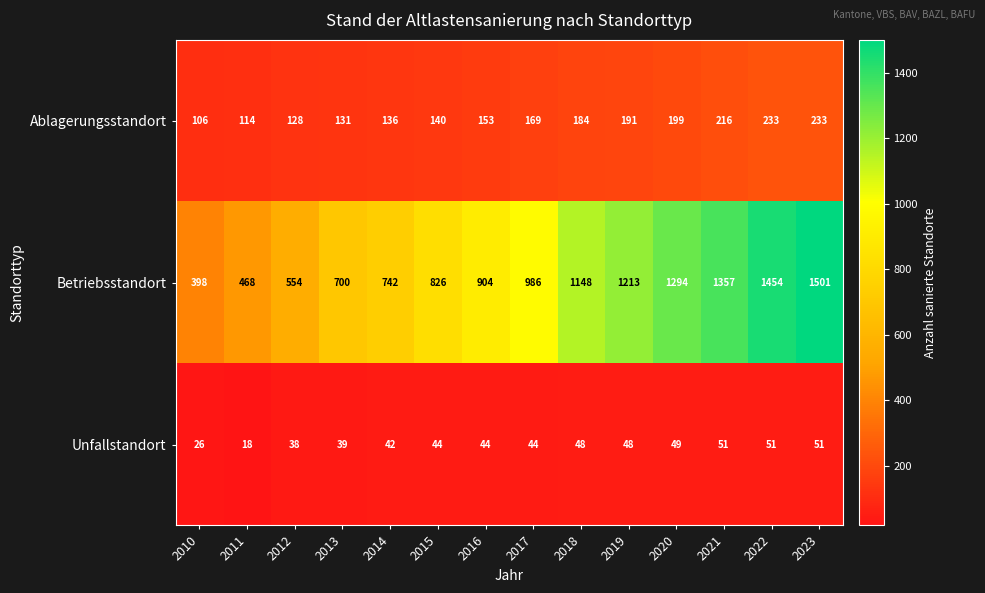

True or false: Unfallstandort has a value of 51 at 2022.

True